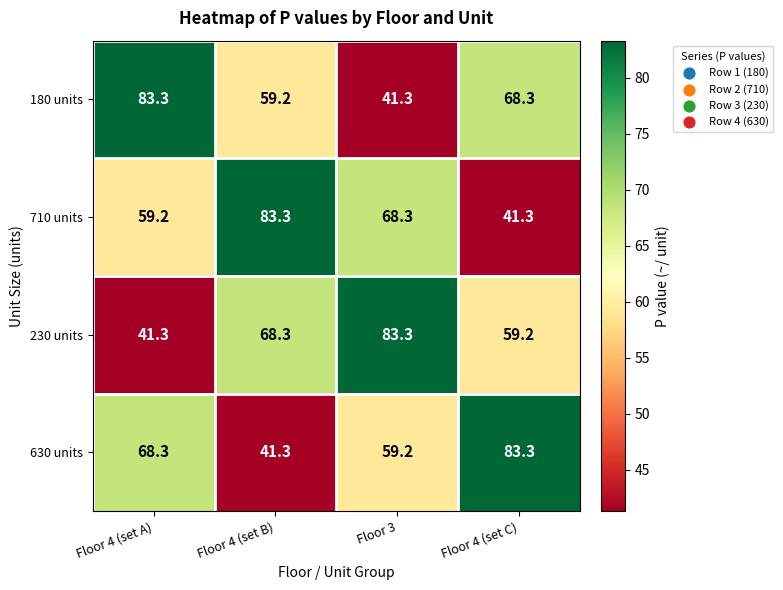

What is the difference between the 230 units values at Floor 4 (set B) and Floor 3?

15.0